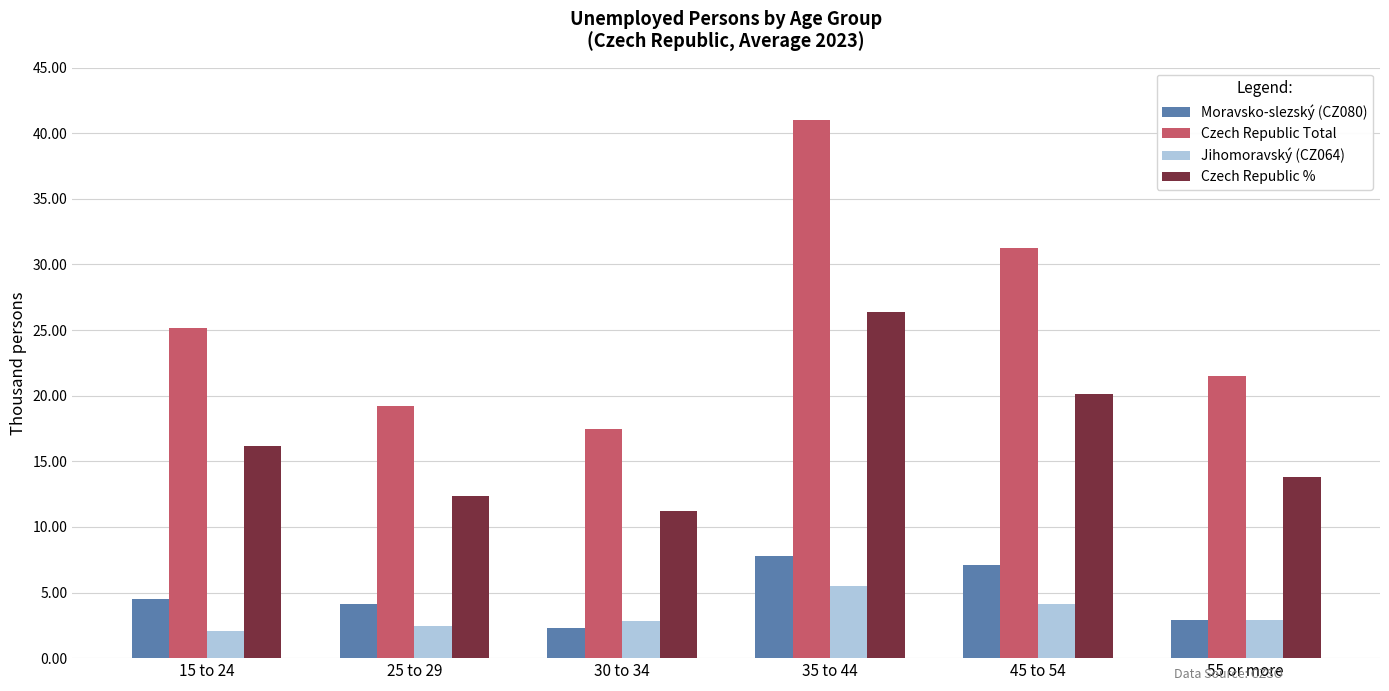

Between 25 to 29 and 55 or more, which series saw the biggest shift?

Czech Republic Total